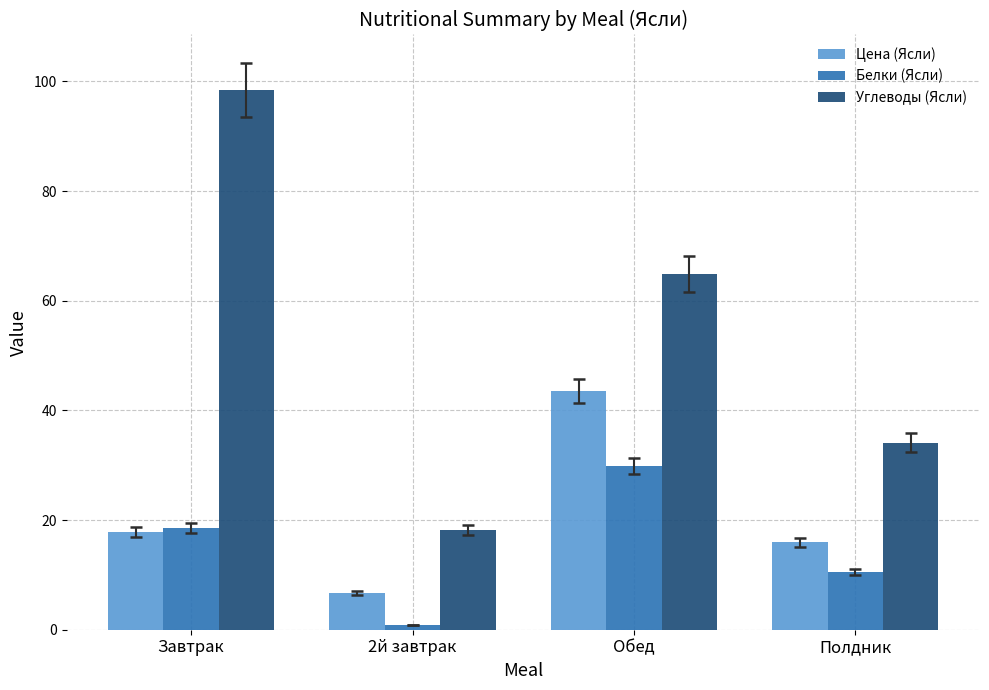

What is the difference between the Белки (Ясли) values at Полдник and Завтрак?

8.0